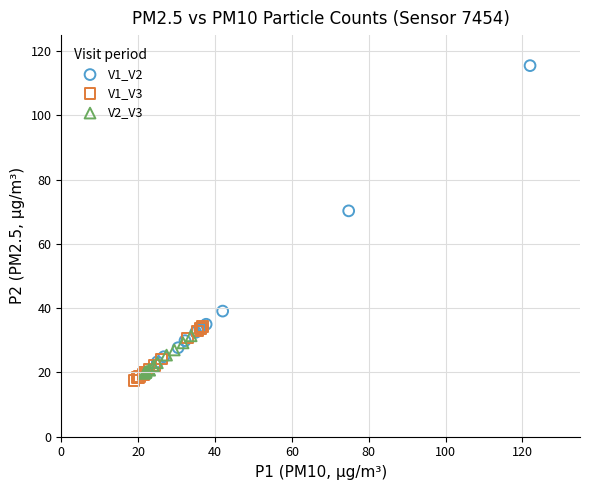

Which series reaches the maximum Y coordinate?

V1_V2